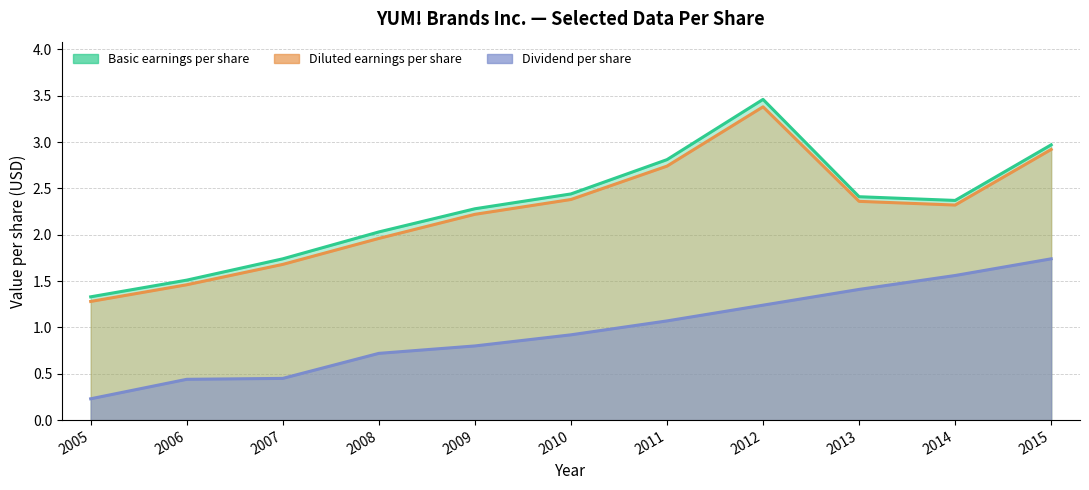

Is the value of Basic earnings per share at 2006 greater than the value of Diluted earnings per share at 2010?

No